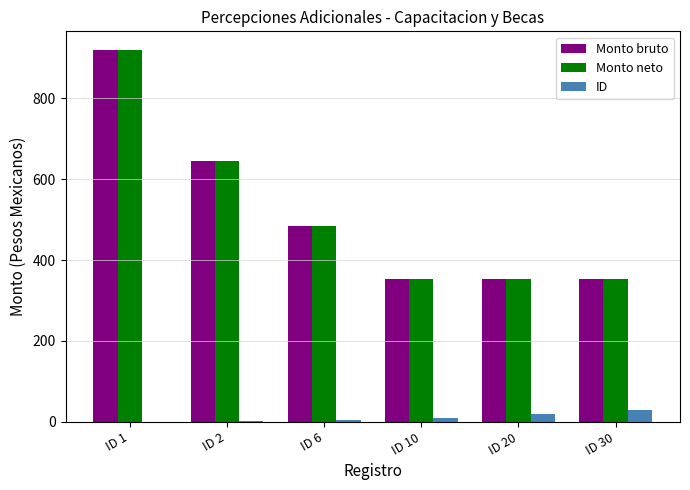

The Monto neto series shows 478 at ID 10. True or false?

False